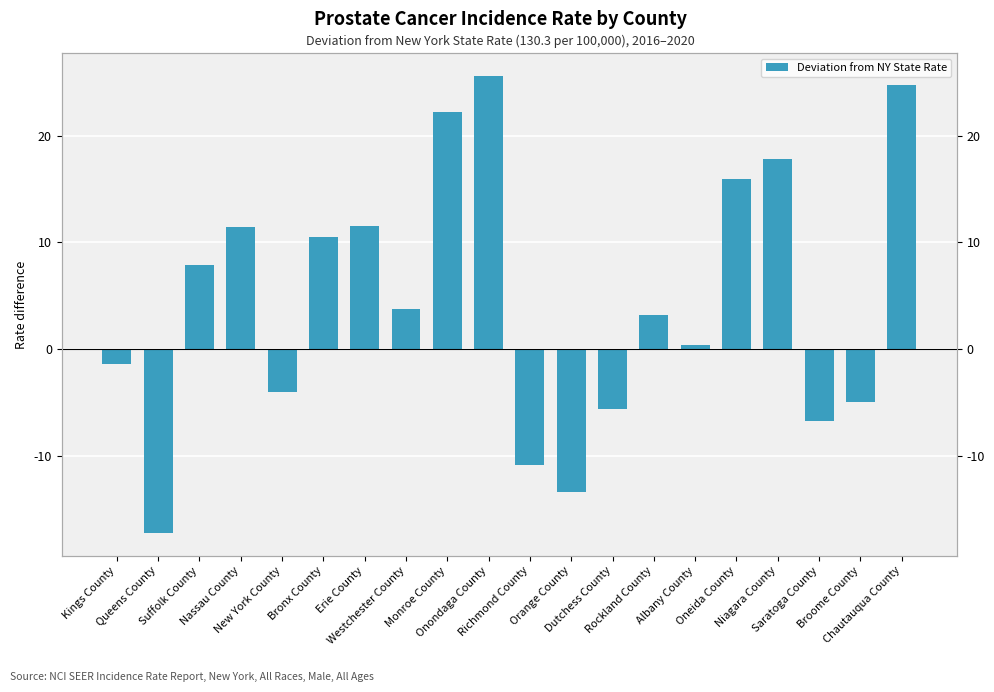

What is the change in value from Queens County to Onondaga County?

+42.8